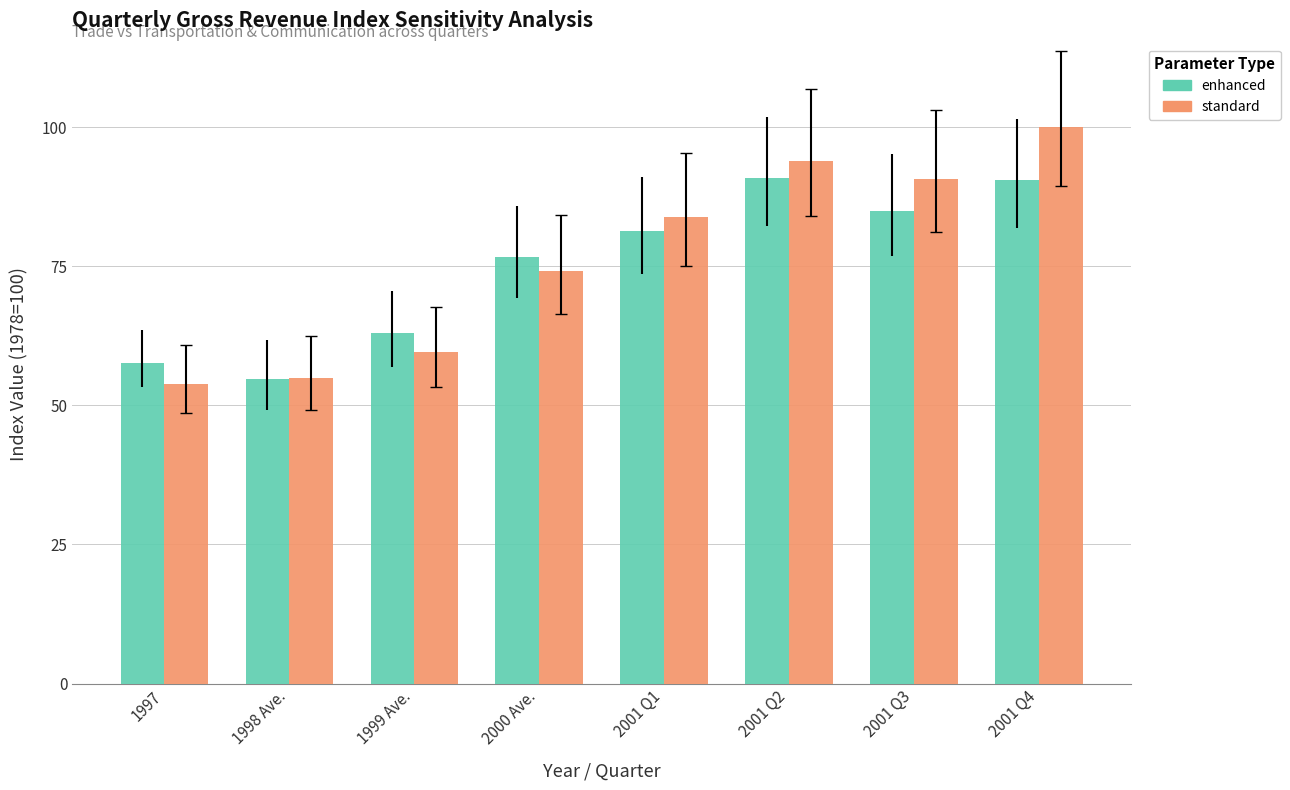

What is the difference between the maximum and minimum values in the standard series?

46.1